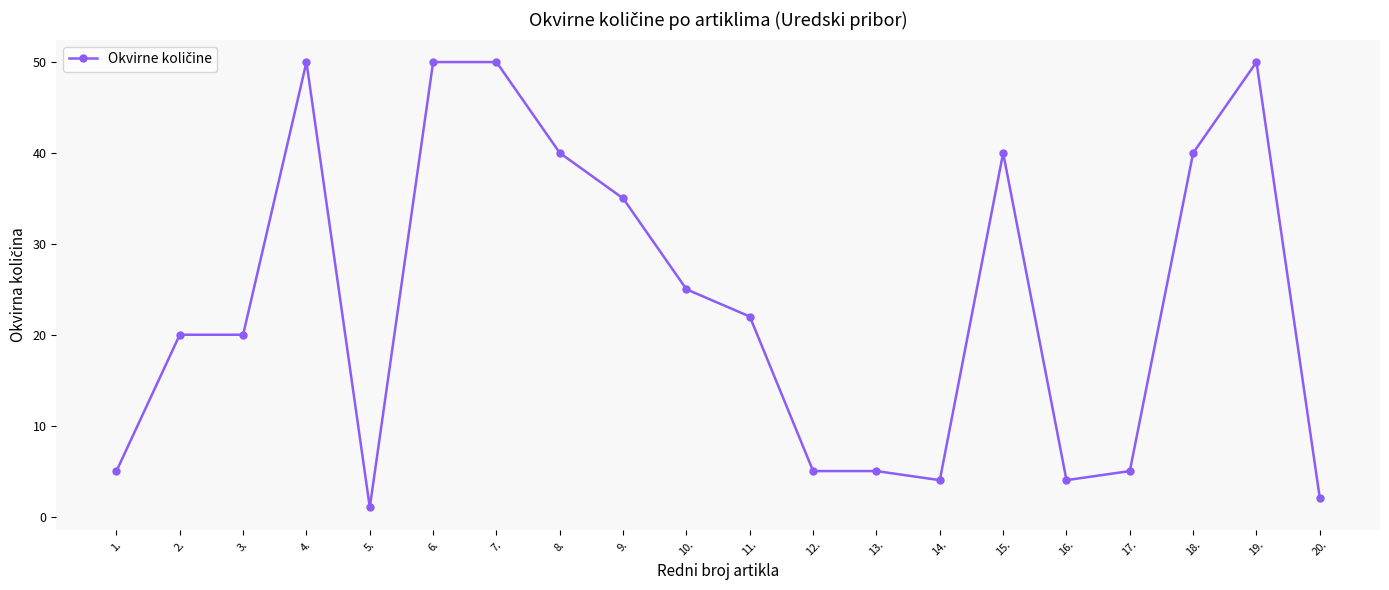

Reading left to right, what are all the values shown in this chart?

1.=5	2.=20	3.=20	4.=50	5.=1	6.=50	7.=50	8.=40	9.=35	10.=25	11.=22	12.=5	13.=5	14.=4	15.=40	16.=4	17.=5	18.=40	19.=50	20.=2